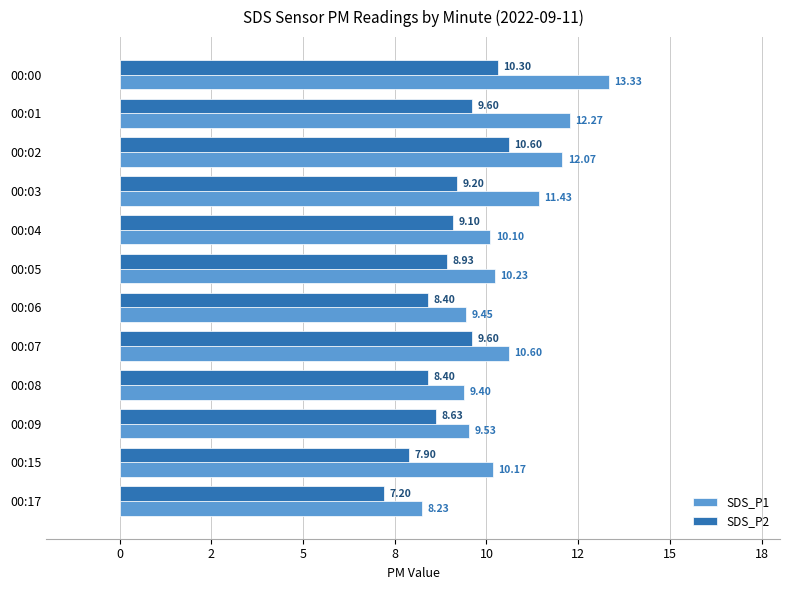

What are all the series names shown in the legend?

SDS_P1, SDS_P2